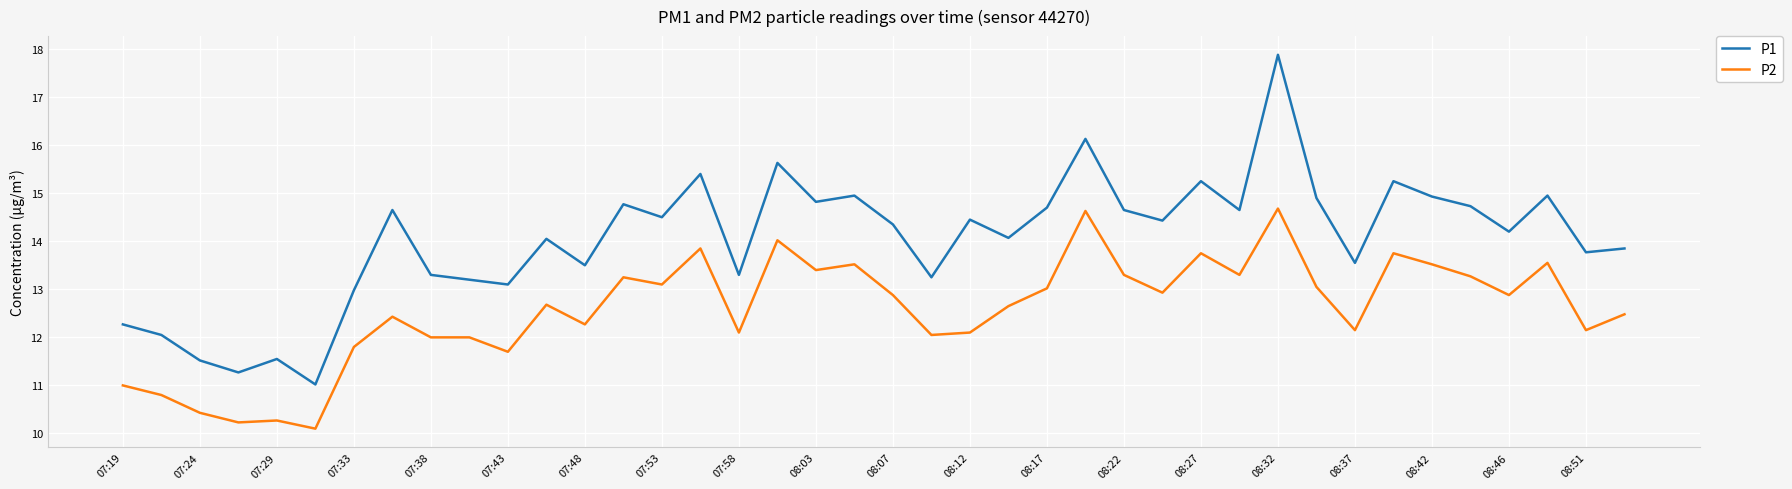

What is the sum of all P1 values?

561.8